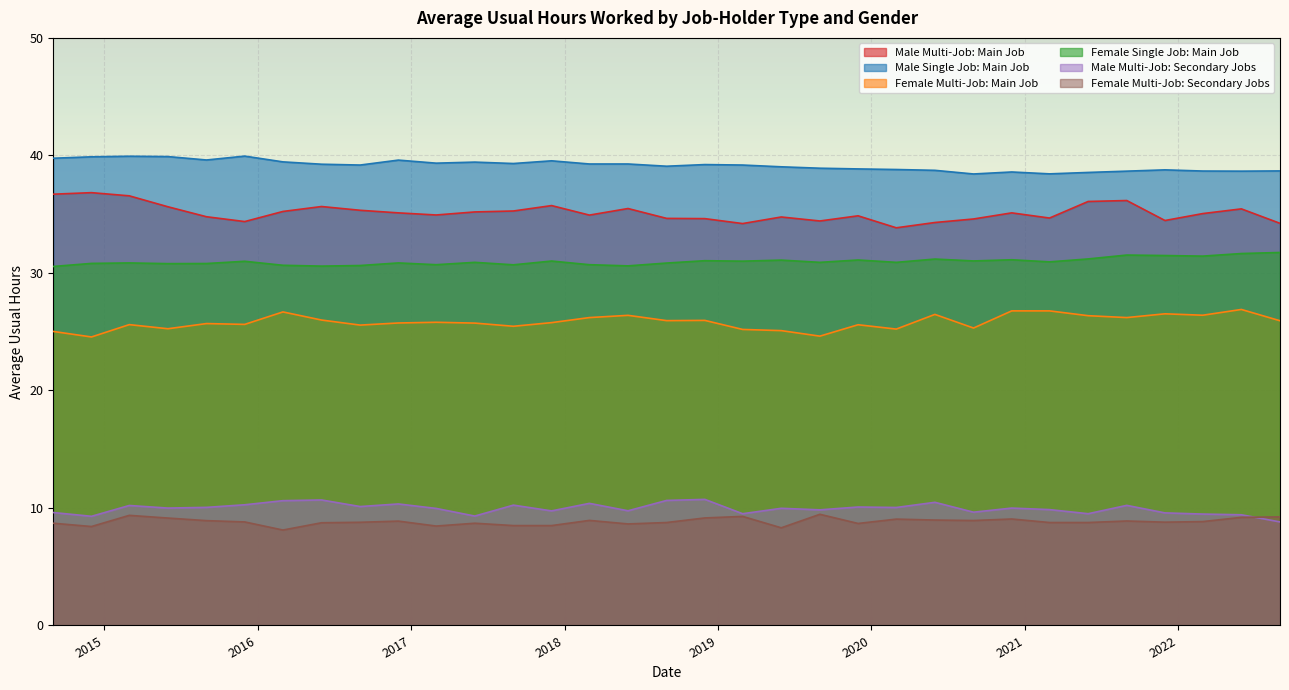

What position from the left is 2022-03-01?

31